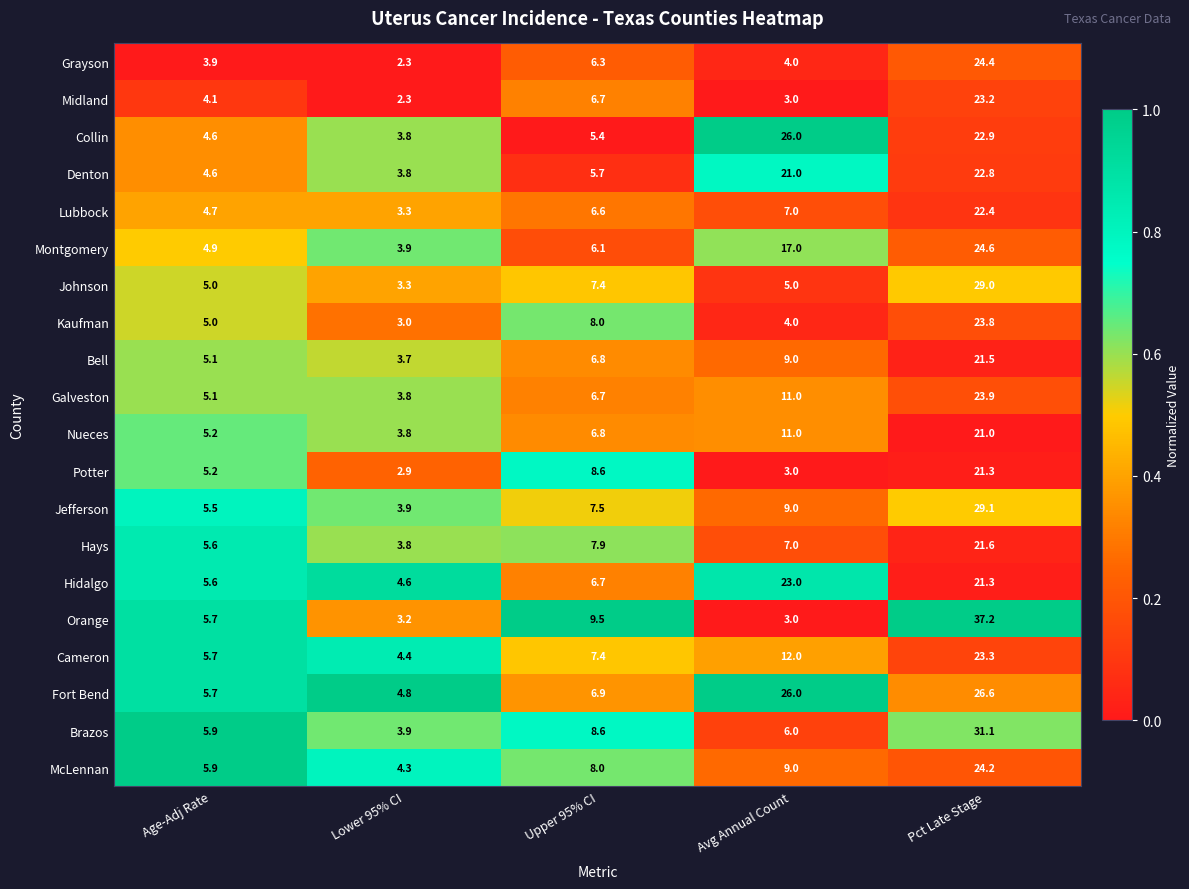

Which series has the largest total across all categories?

Fort Bend